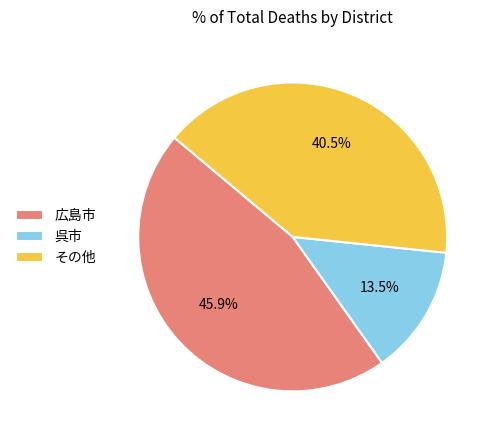

Is there a majority slice in this chart?

No